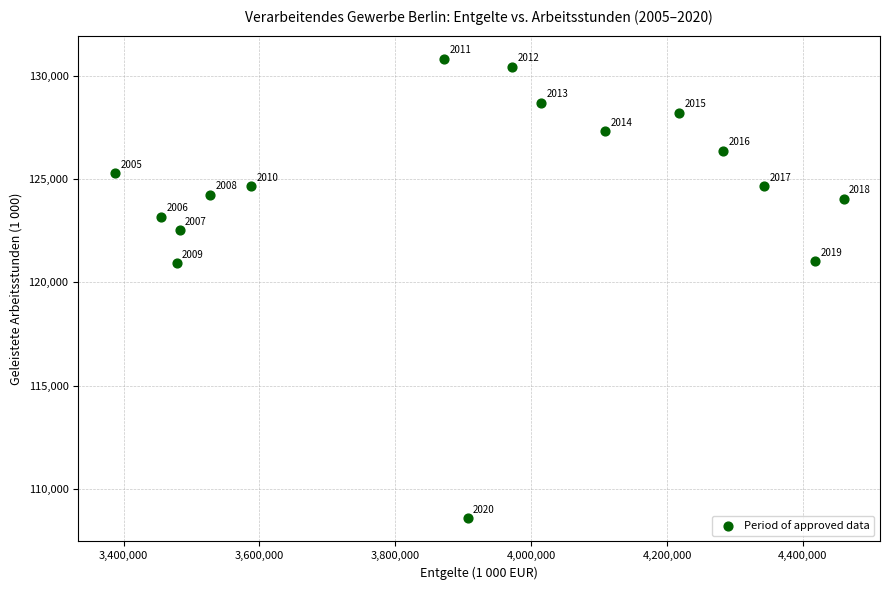

What Y value in the scatter plot is closest to 119705?

120934